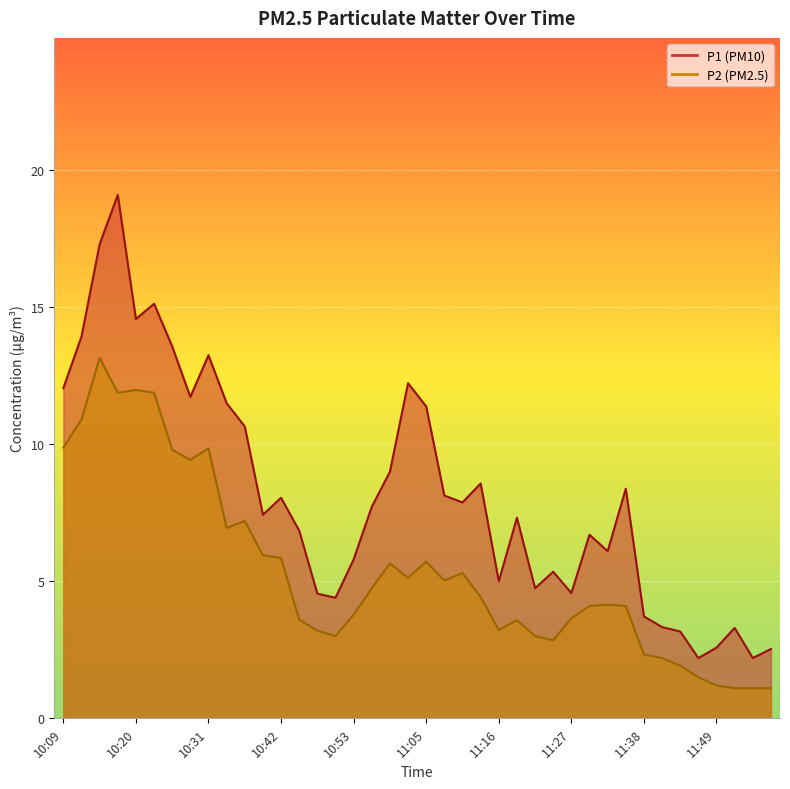

What is the sum of the P1 values at 10:51 and 10:12?

18.3